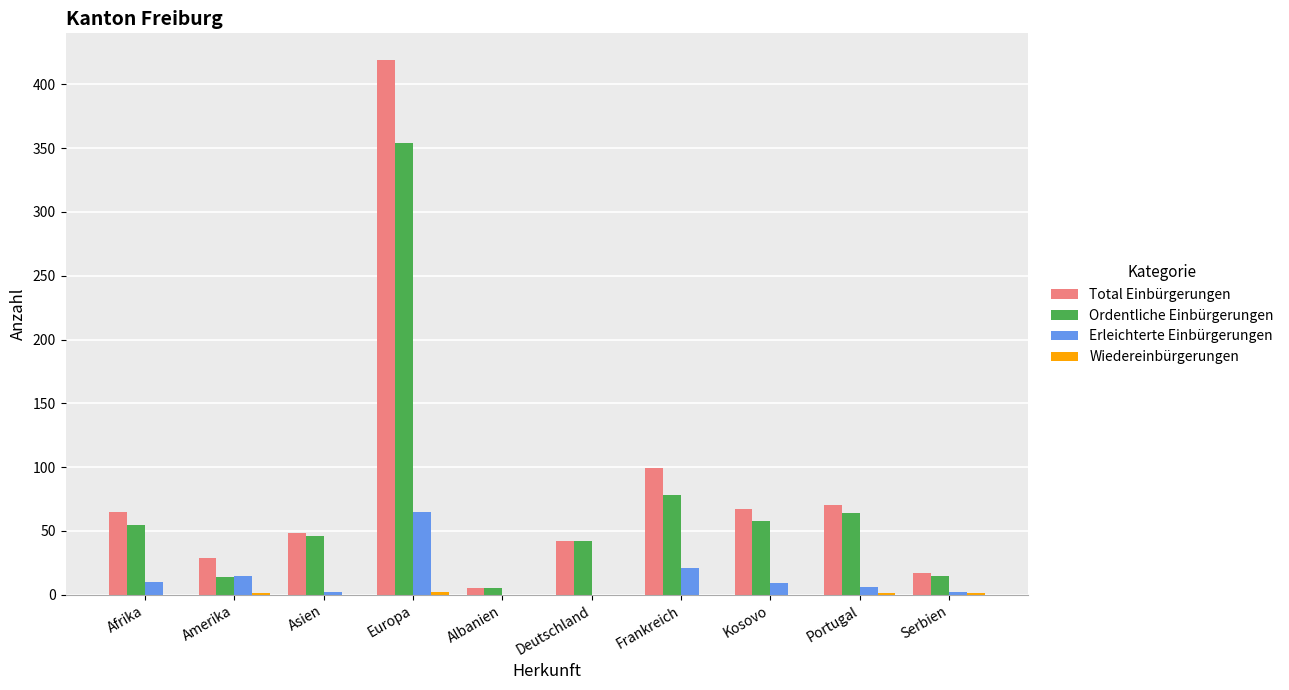

The Ordentliche Einbürgerungen series shows 77 at Afrika. True or false?

False